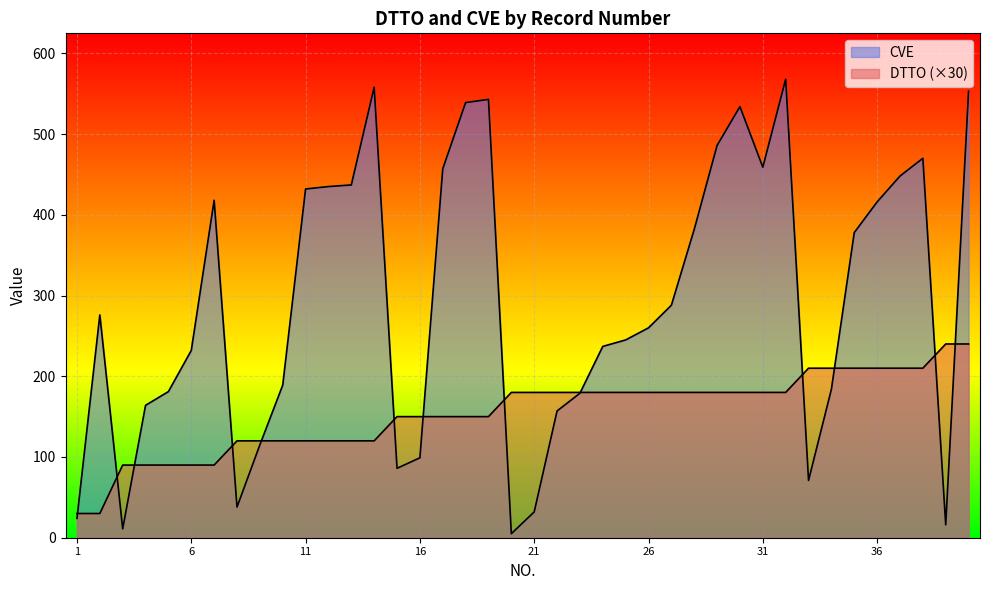

At which category is the sum across all series the highest?

40